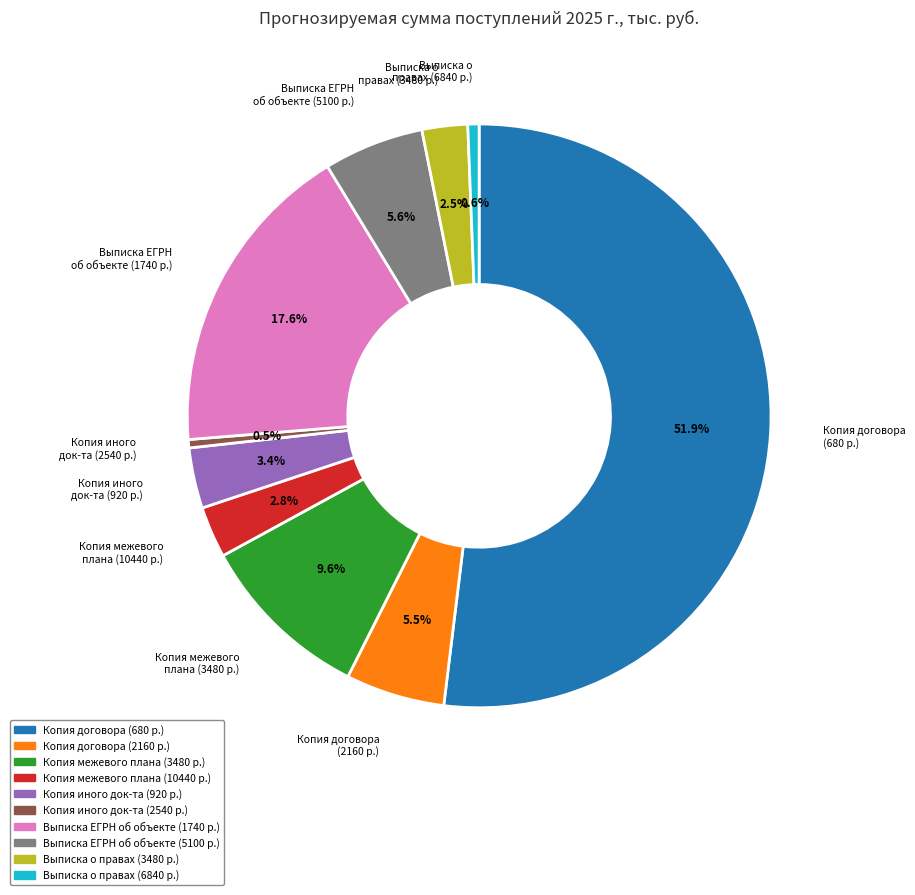

Does any single category account for the majority?

Yes